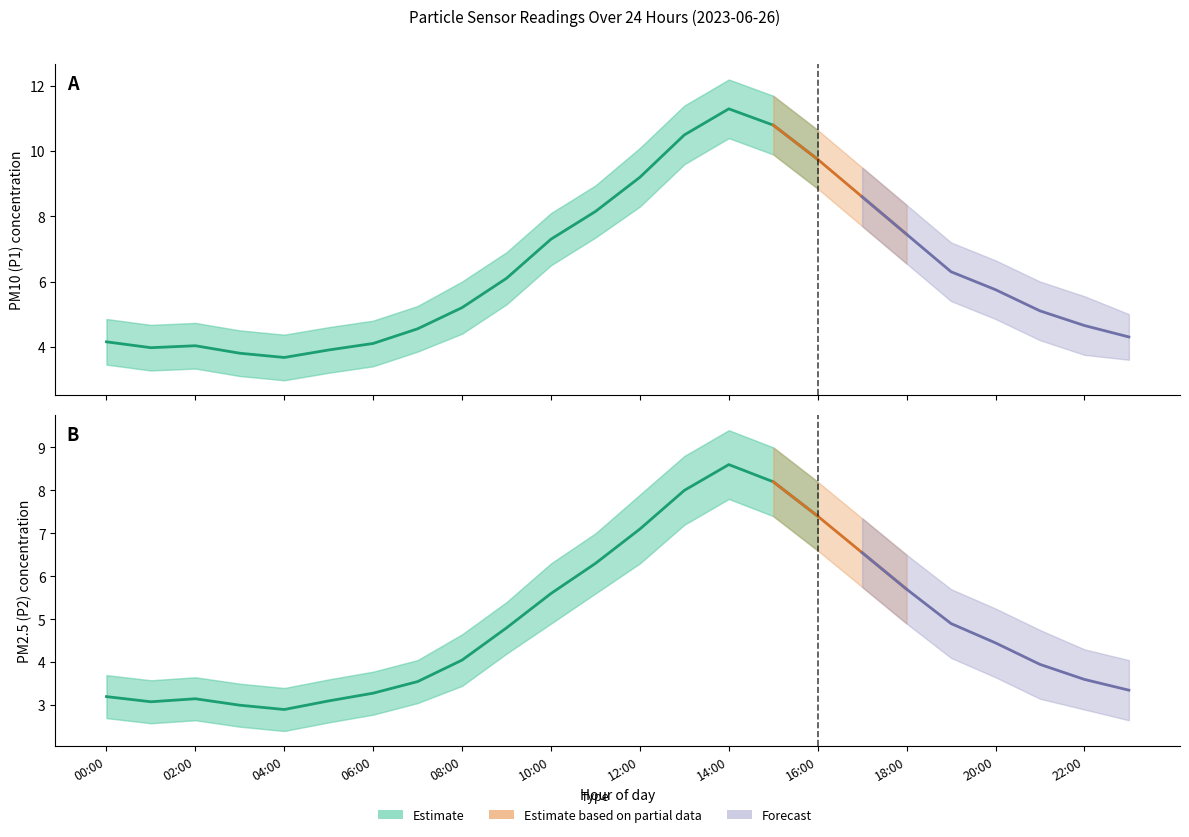

Is this an area chart (filled region under the line)?

No